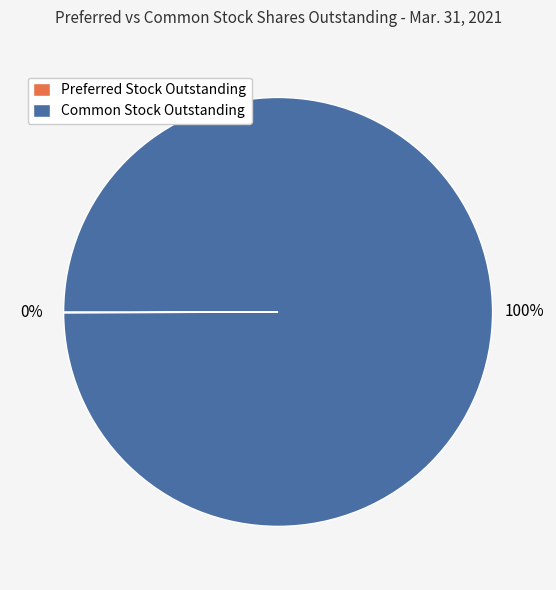

Which category has the biggest portion of the pie?

Common Stock Outstanding